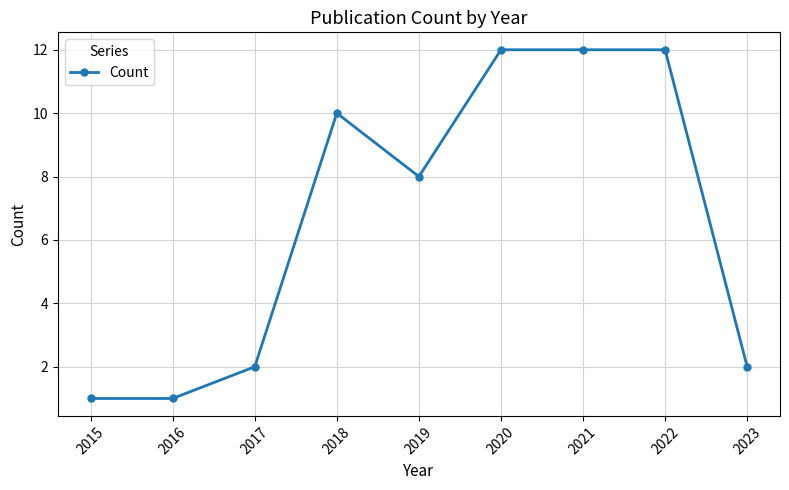

True or false: the data shows 1 at 2023.

False